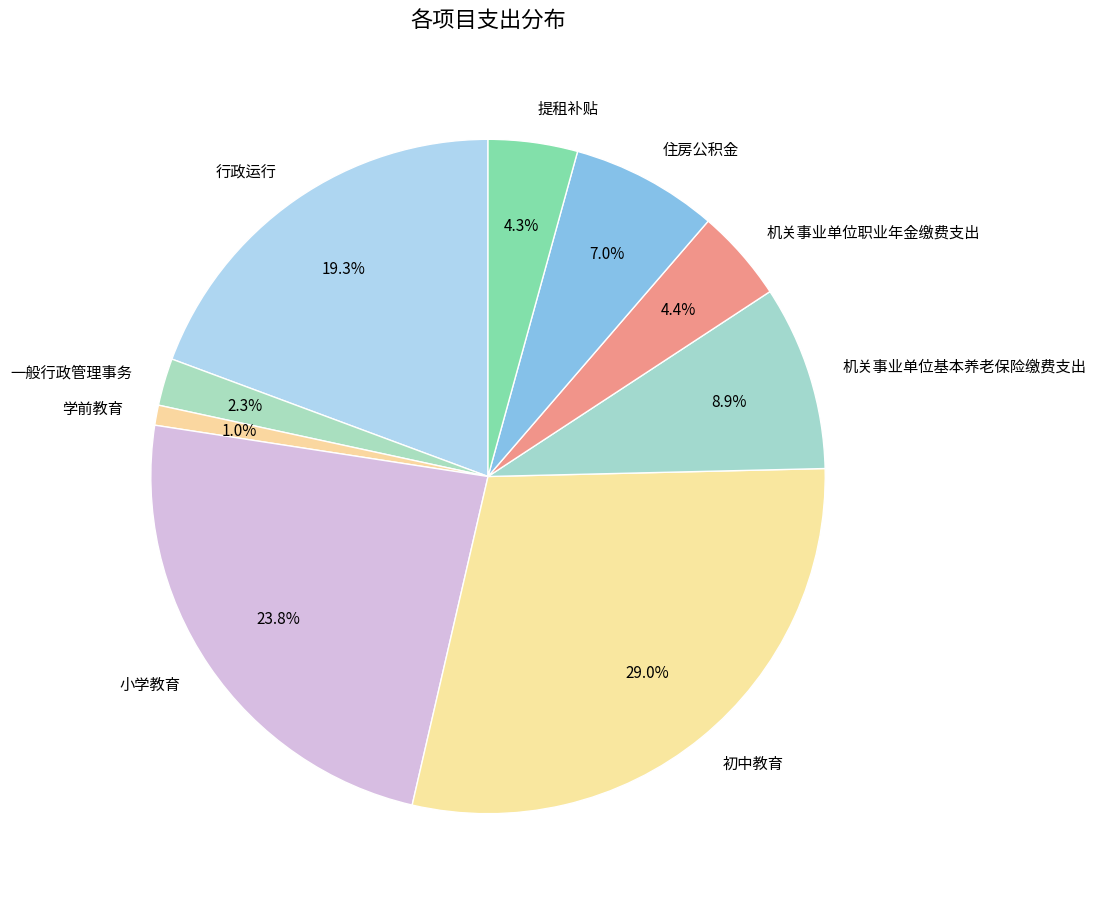

Is it true that 初中教育 is 29% of the pie?

True